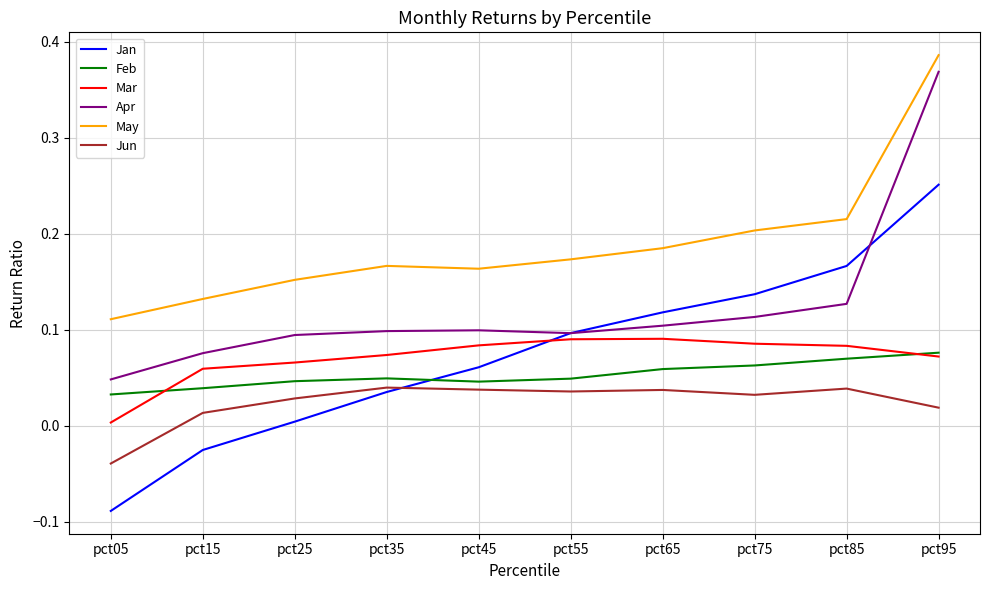

The Feb series shows 0.1 at pct95. True or false?

True